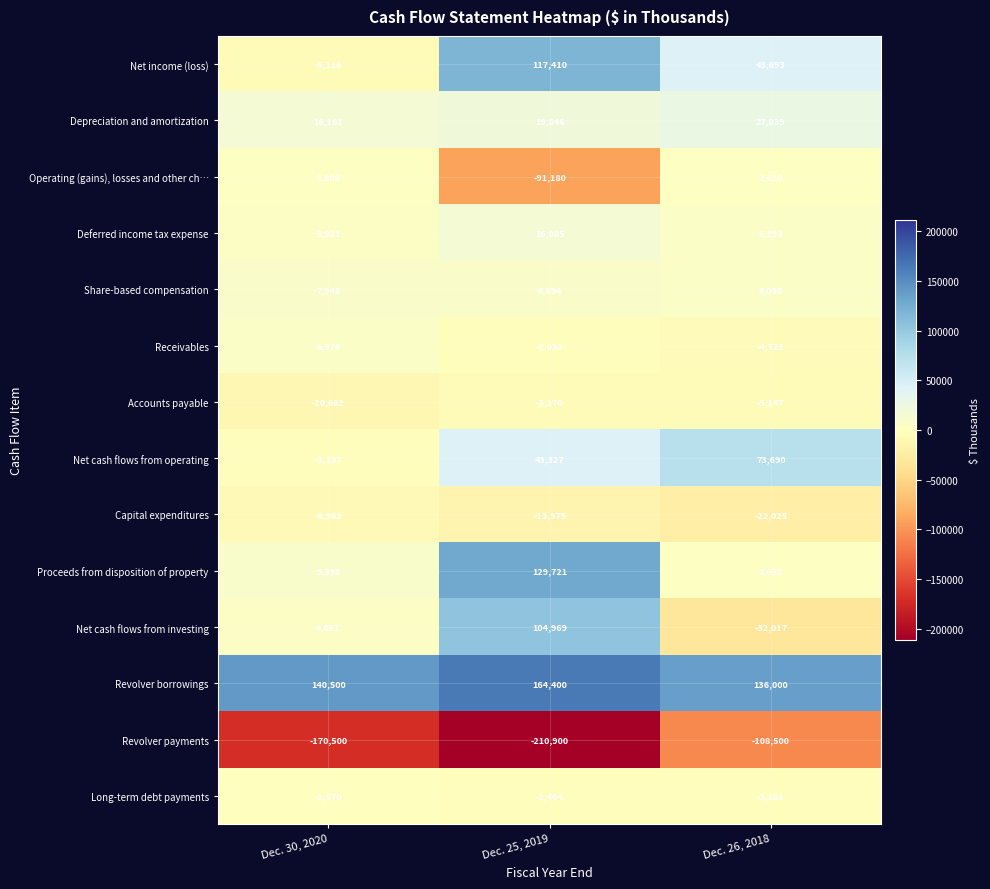

Is the value of Accounts payable at Dec. 26, 2018 greater than the value of Proceeds from disposition of property at Dec. 25, 2019?

No